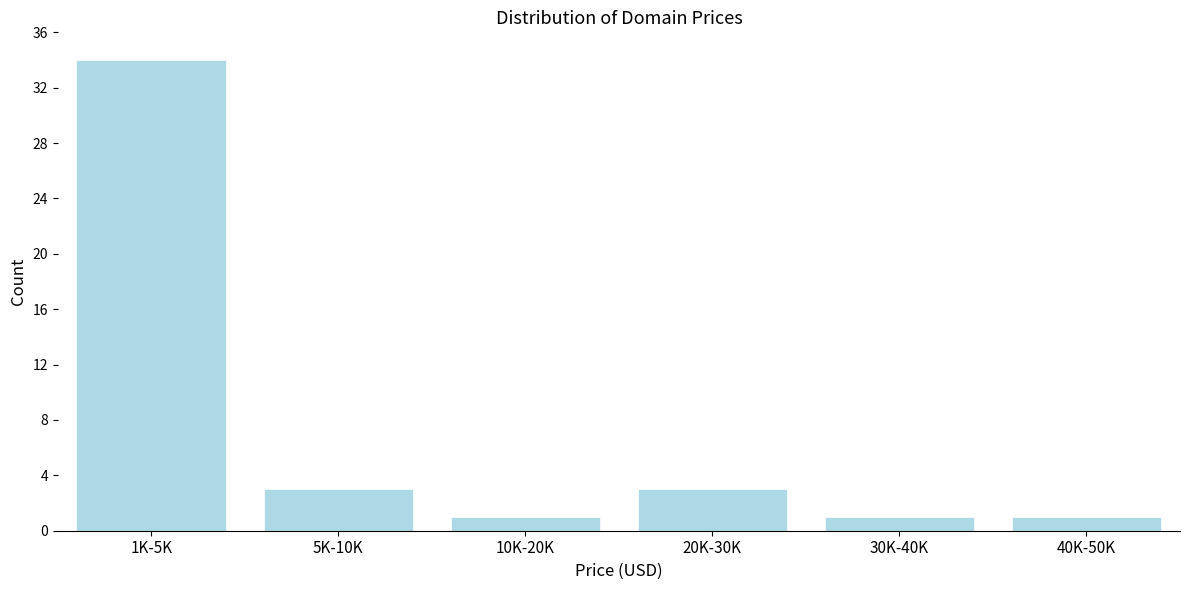

Reading right to left, list all the values displayed in this chart.

40K-50K=1	30K-40K=1	20K-30K=3	10K-20K=1	5K-10K=3	1K-5K=34